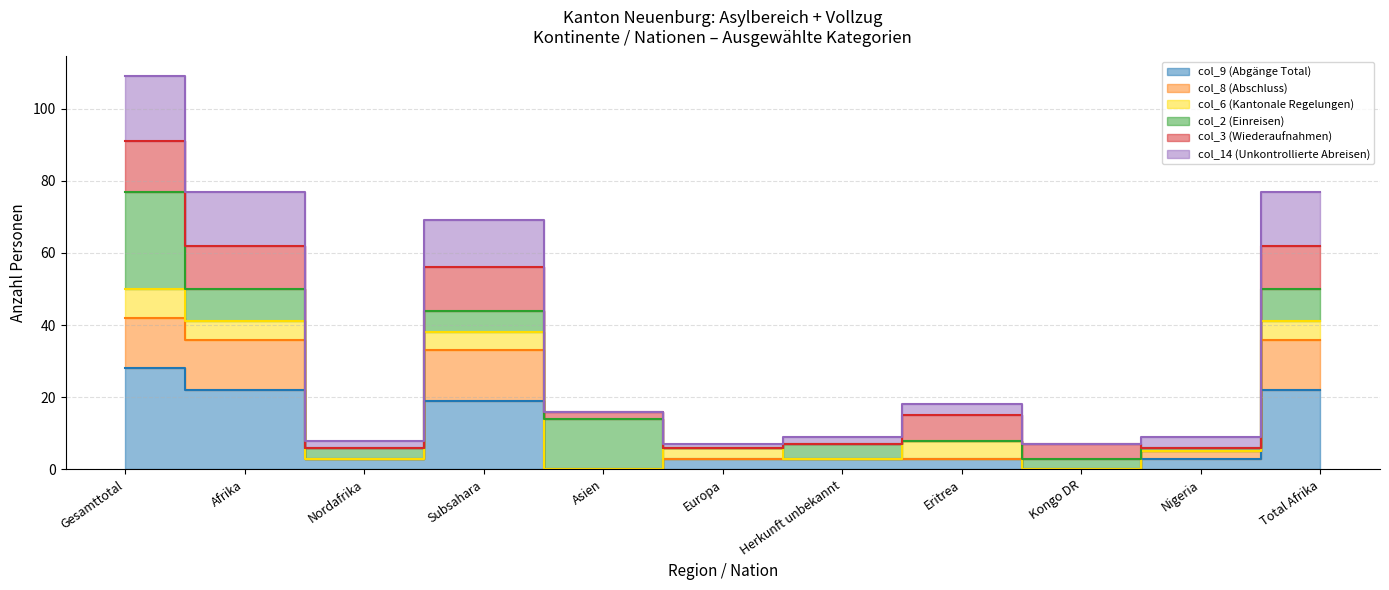

Which category has the highest value in the col_14 (Unkontrollierte Abreisen) series?

Gesamttotal